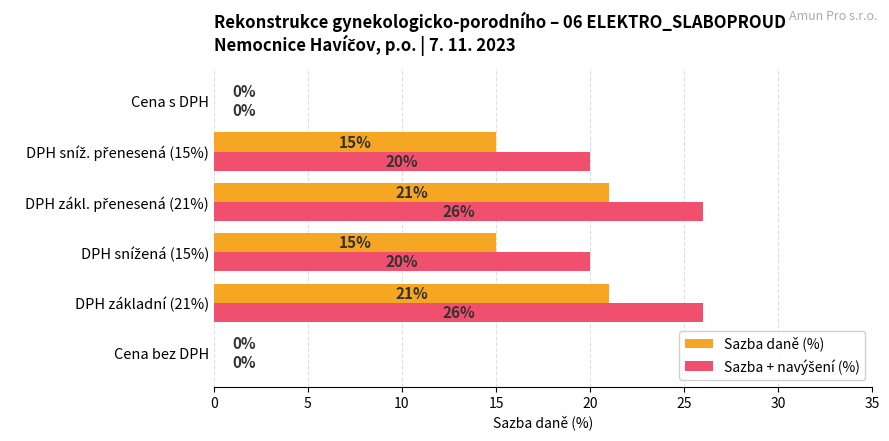

What is the maximum value for Sazba daně (%)?

21